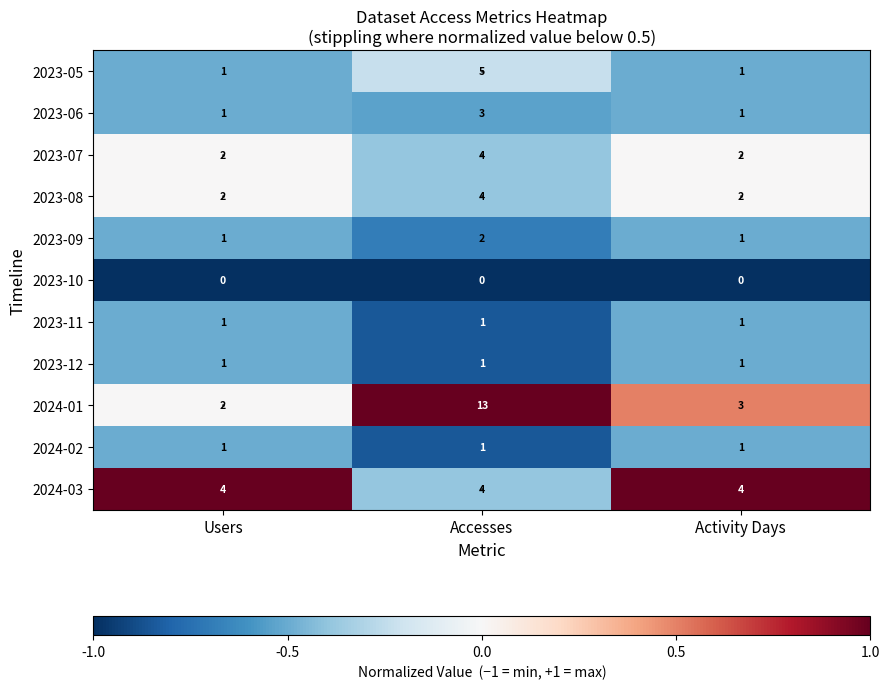

True or false: 2024-03 has a value of 3 at Accesses.

False